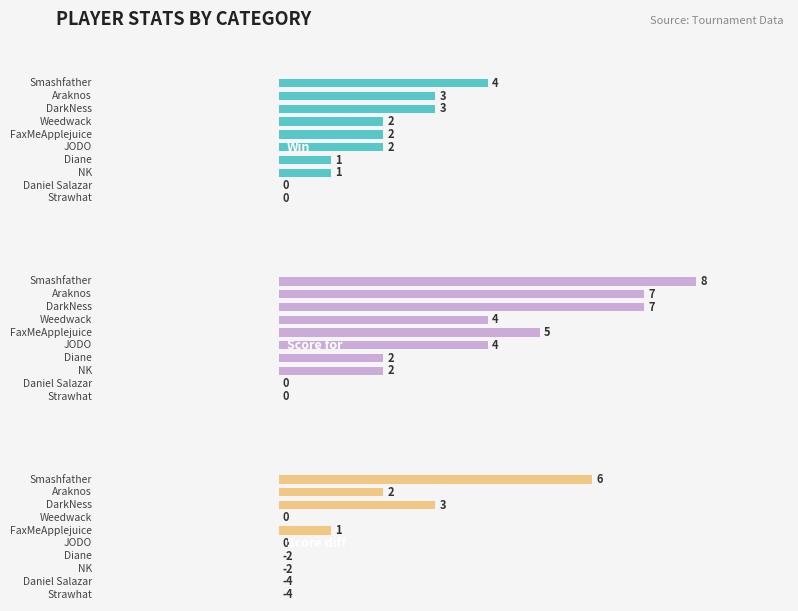

At how many categories does at least one series exceed 5?

3